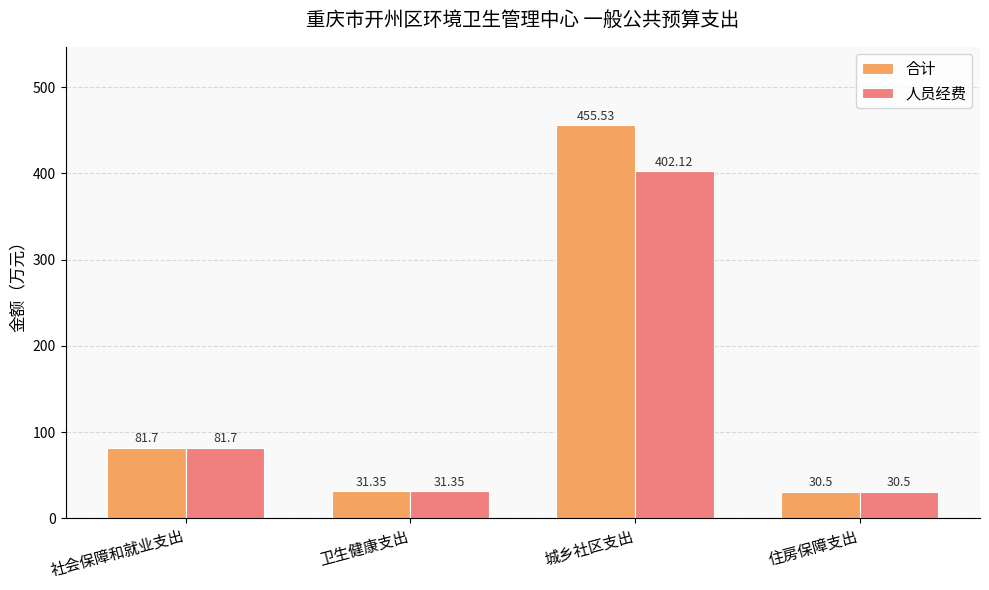

At which category is the sum across all series the highest?

城乡社区支出